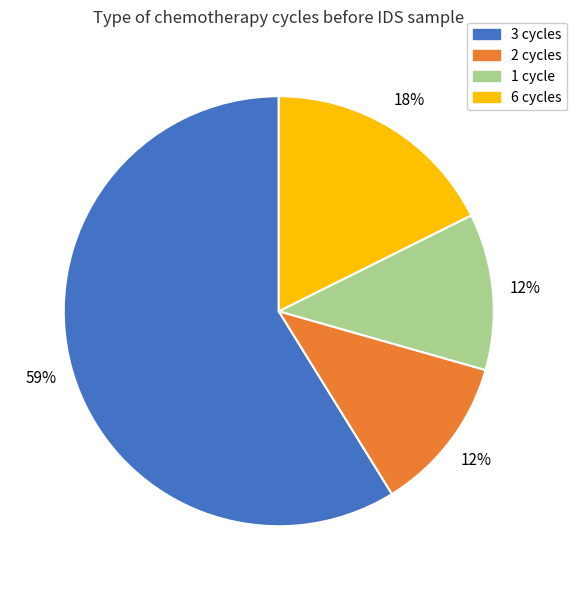

Do 3 cycles and 6 cycles together represent more than half of the pie?

Yes